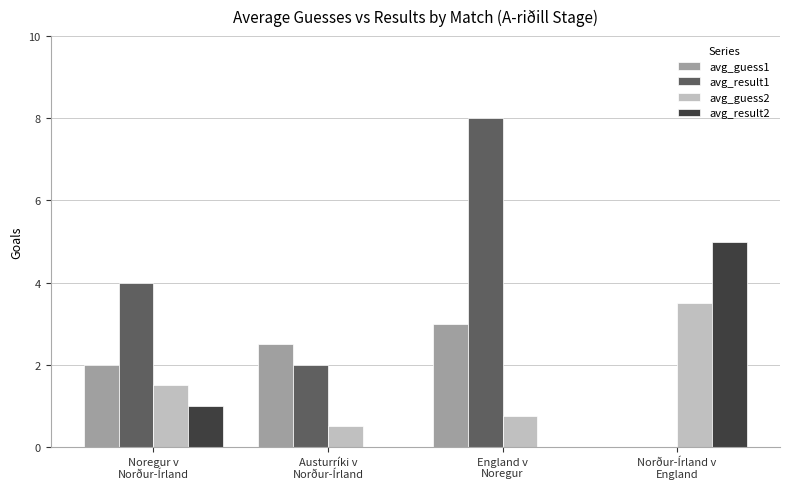

What is the spread (max minus min) of values at Austurríki v
Norður-Írland?

2.5